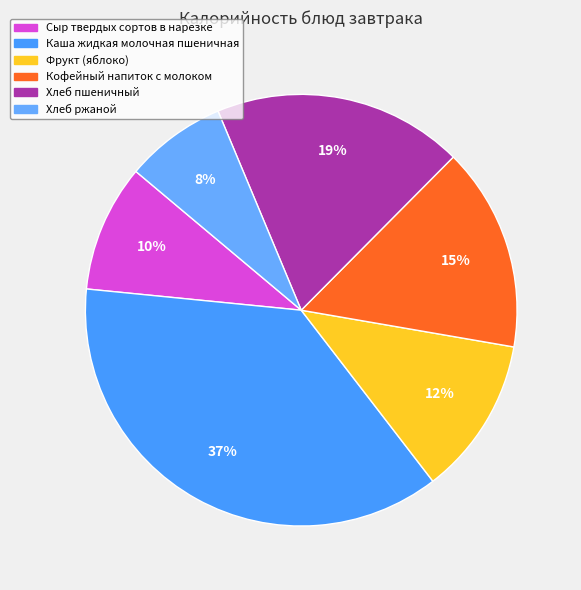

To the nearest percent, what percentage of the pie is Сыр твердых сортов в нарезке?

10%